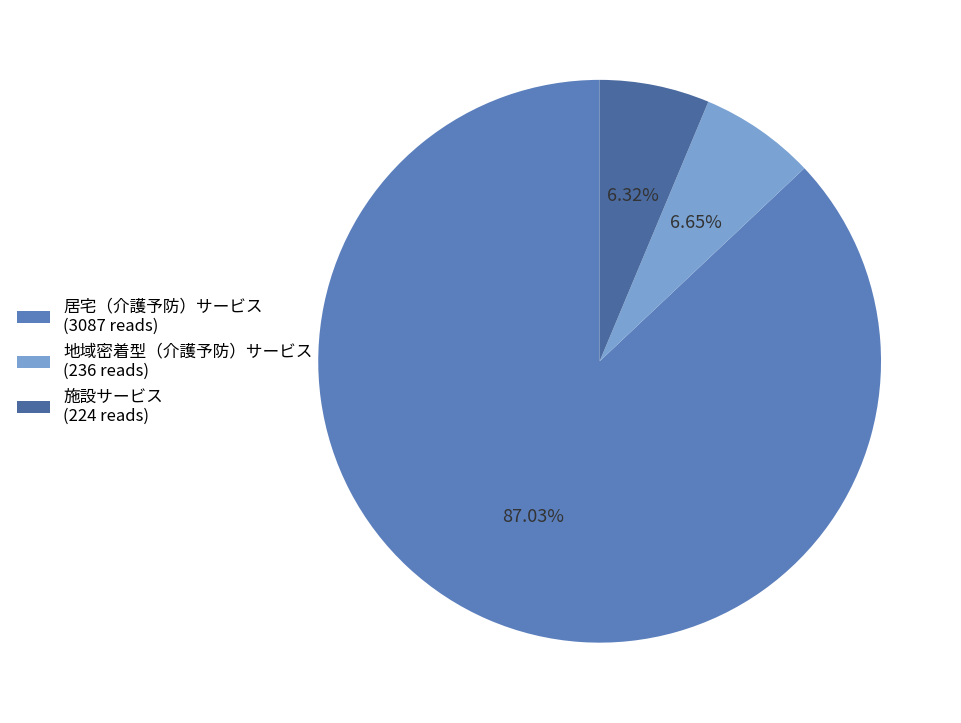

How many slices are in this pie chart?

3